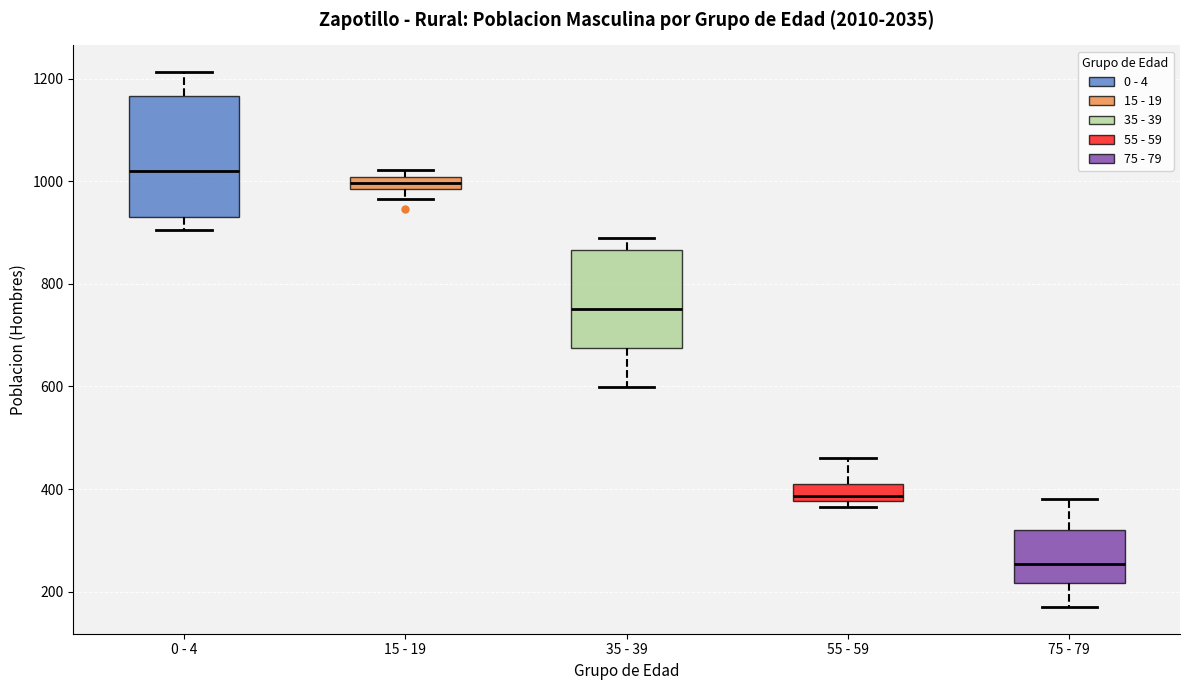

Which box's median line is the highest?

0 - 4